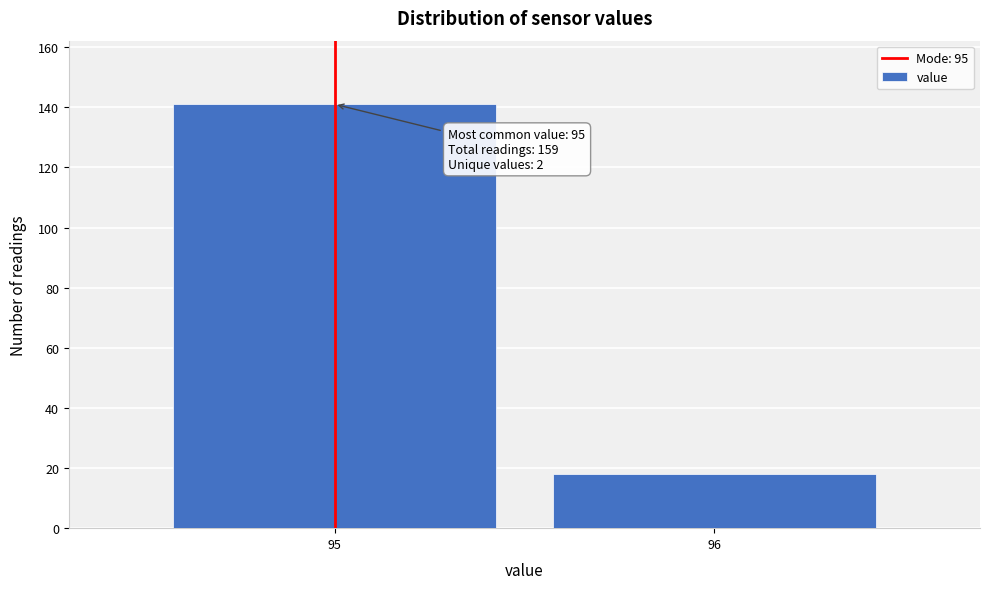

Reading left to right, transcribe all the data shown in this chart.

95=141	96=18